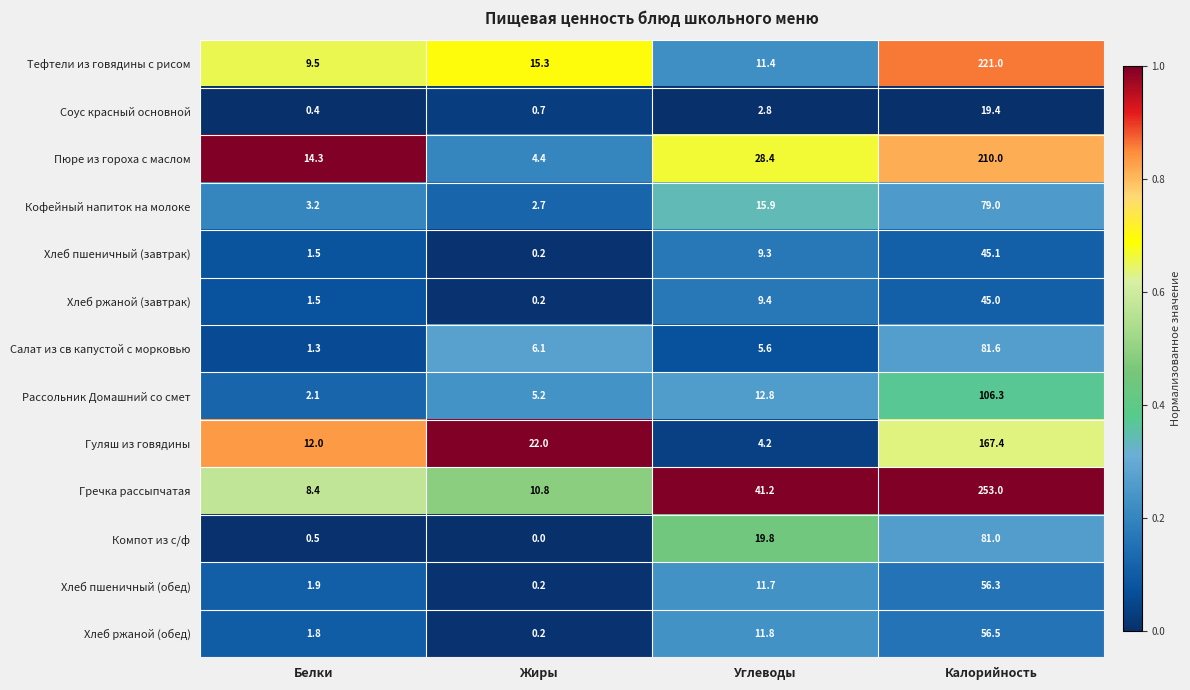

How many data points does each series have?

4